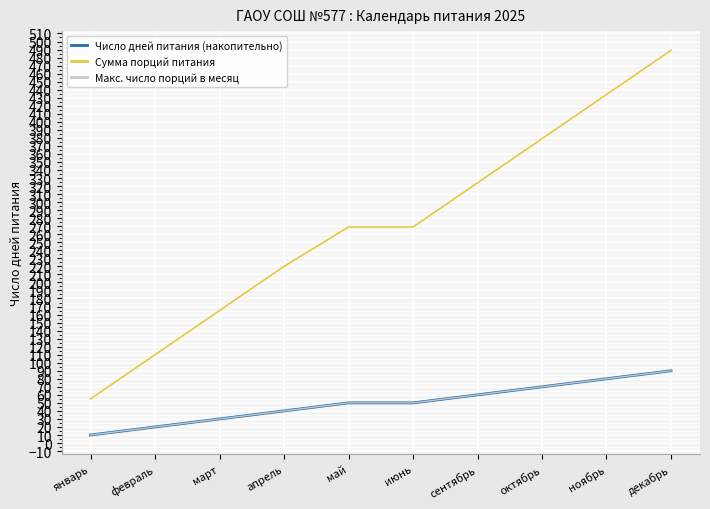

Is it true that Макс. число порций в месяц equals 30 at март?

True